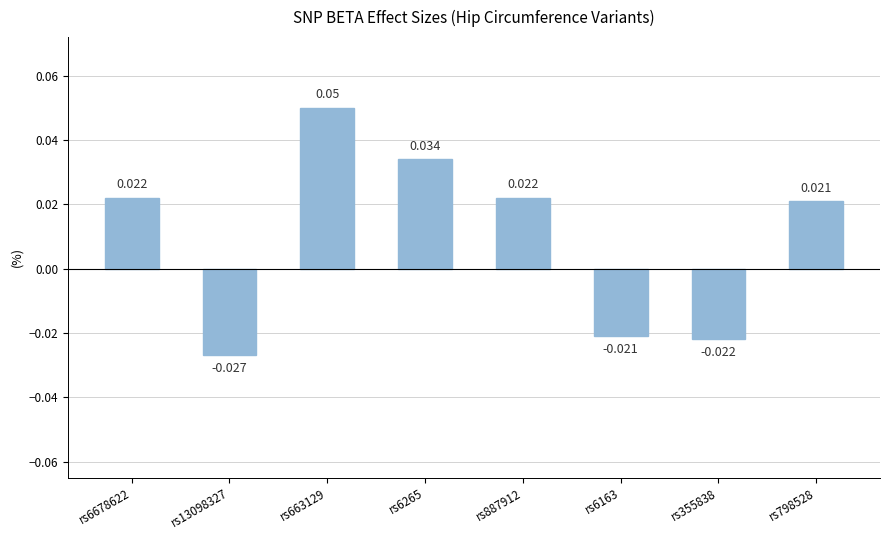

How many values exceed 0?

5